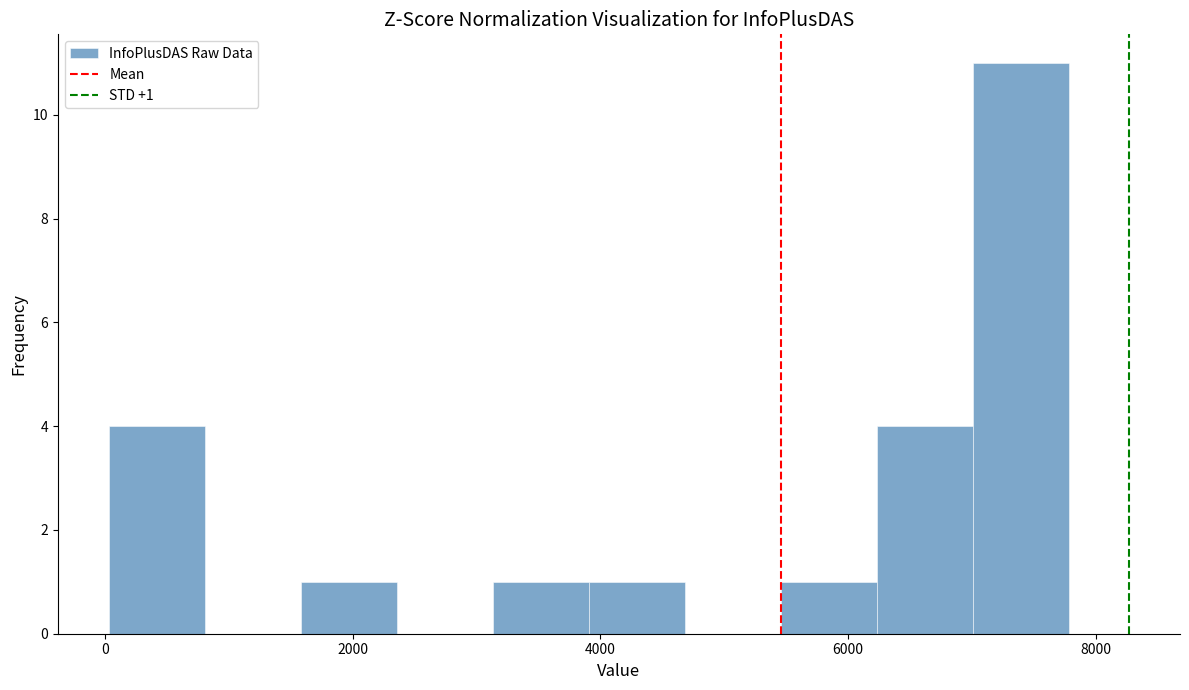

Around what value on the x-axis is the tallest bar? Give the approximate position of its centre, as read against the axis.

7400